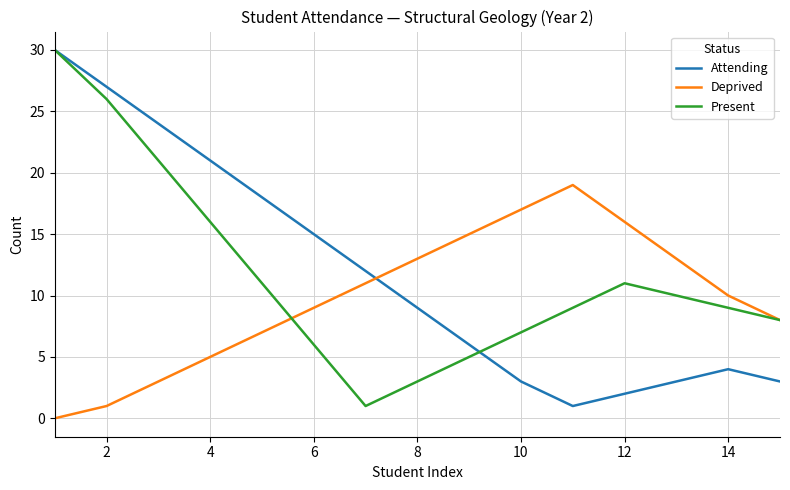

How many times do Attending and Deprived cross each other?

1